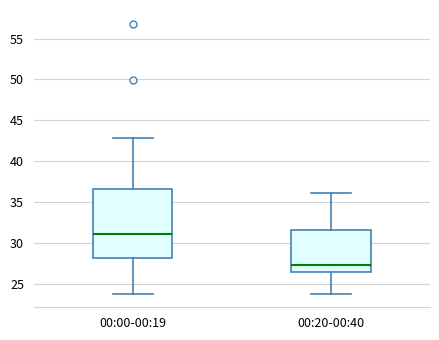

Reading left to right, read every box against the y-axis: the position of its median line, the range the box covers, and the ends of its whiskers. The values are not printed on the chart, so give them approximately, as read against the axis.

00:00-00:19: median 31.0, box 28.0 to 36.5, whiskers 24.0 to 43.0
00:20-00:40: median 27.5, box 26.5 to 31.5, whiskers 24.0 to 36.0